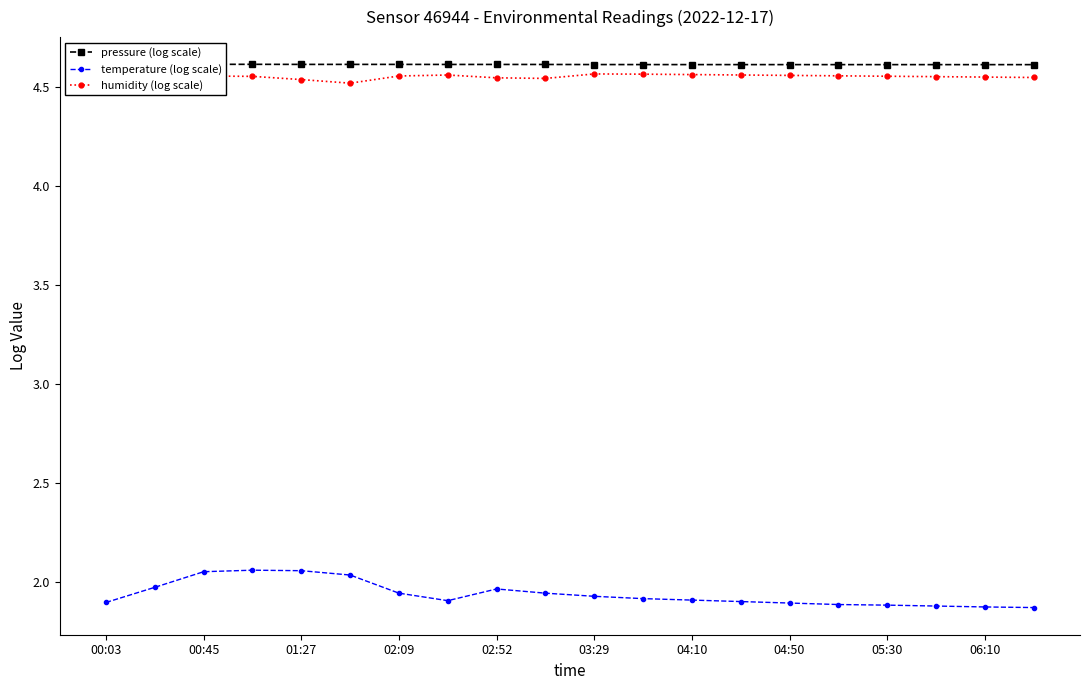

Count the number of data series in this chart.

3